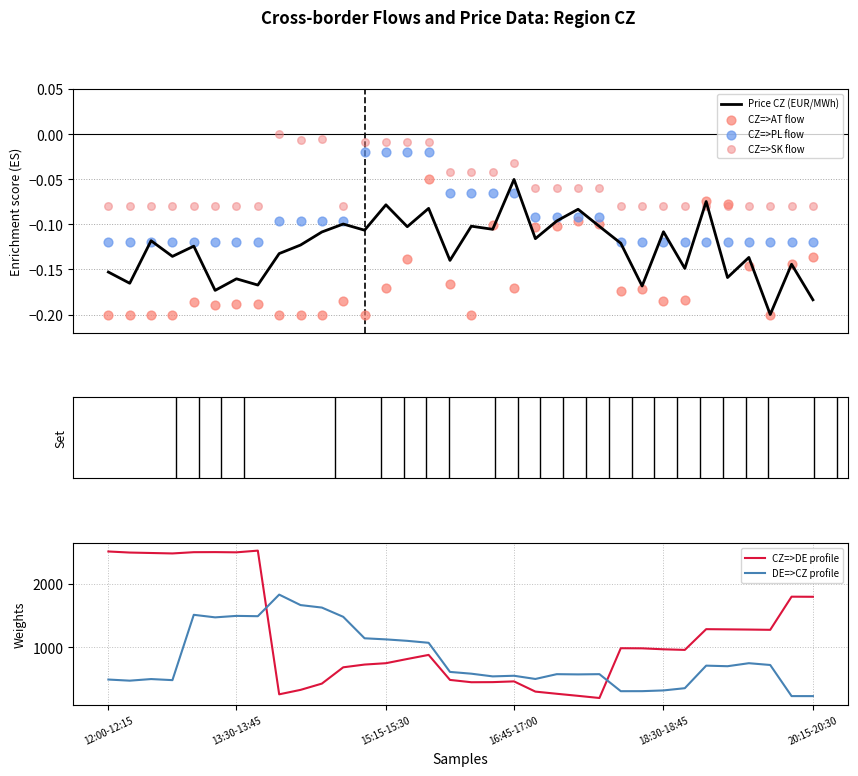

At which category is the sum across all series the highest?

7